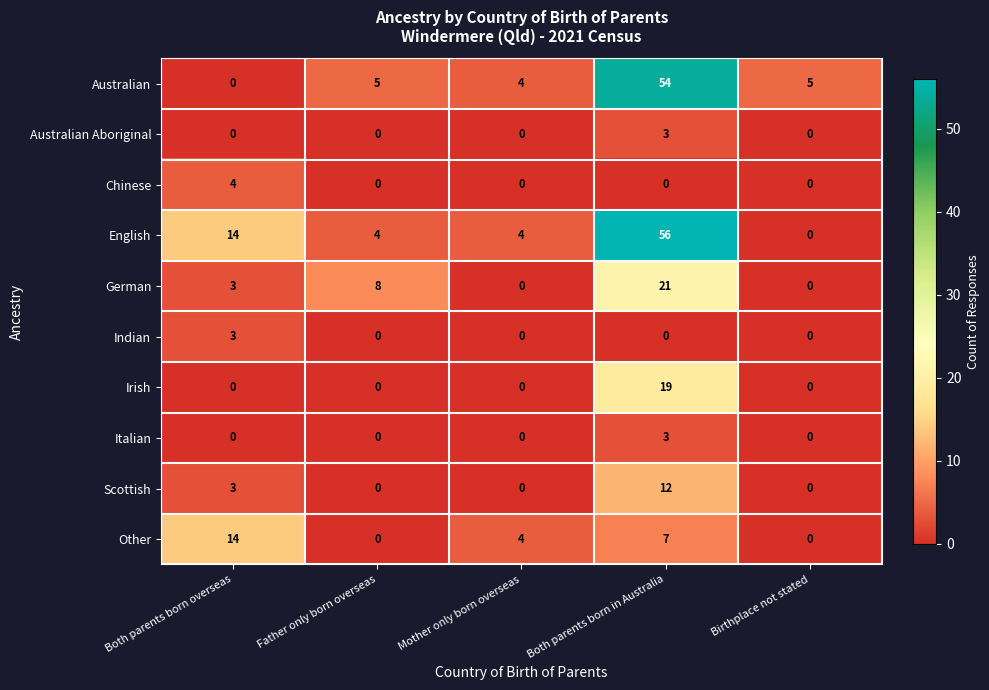

Which series has the largest total across all categories?

English